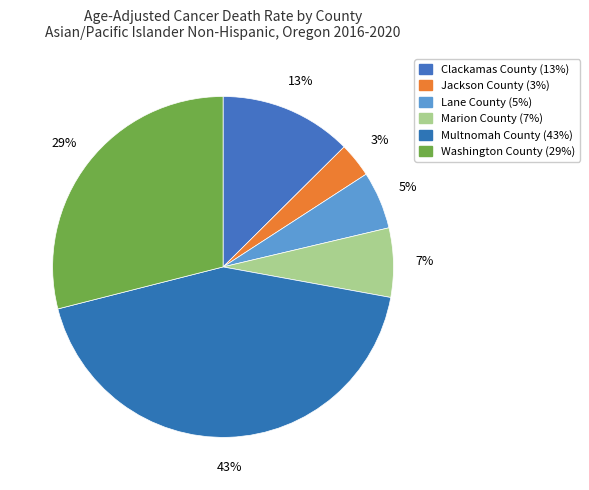

To the nearest percent, what is the combined percentage of Jackson County and Clackamas County?

16%